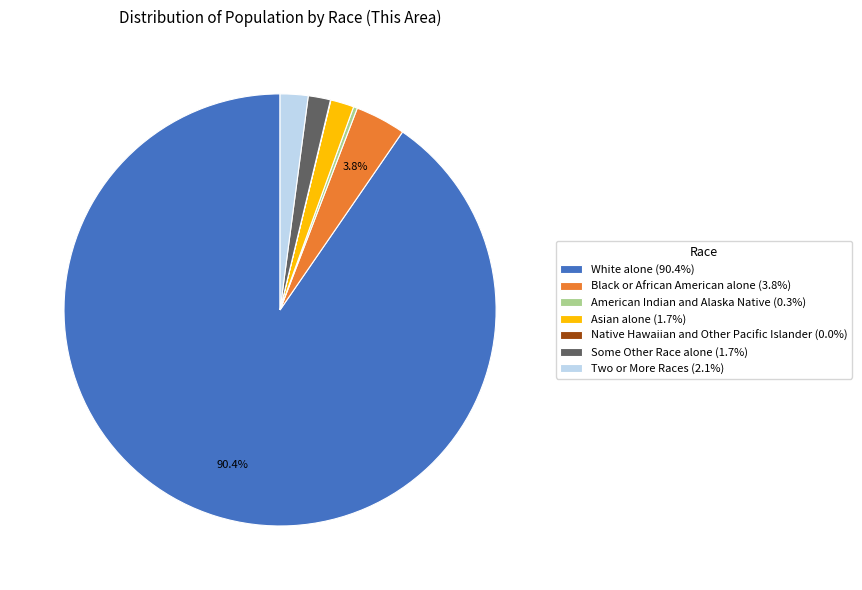

Is there any slice that represents more than half of the pie?

Yes